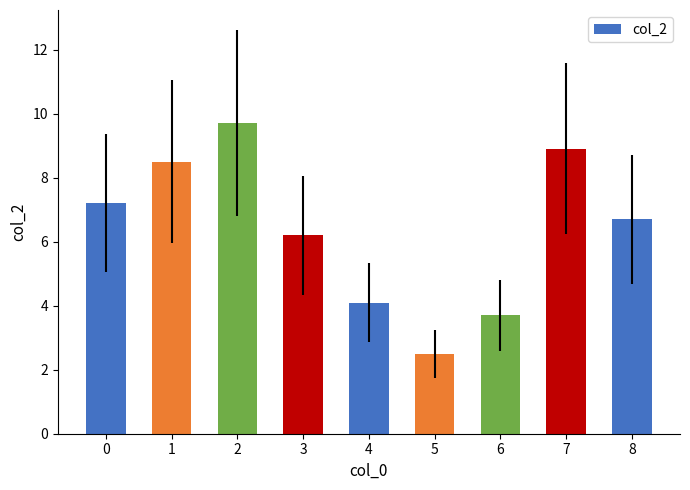

Rank the categories by value from highest to lowest.

2, 7, 1, 0, 8, 3, 4, 6, 5